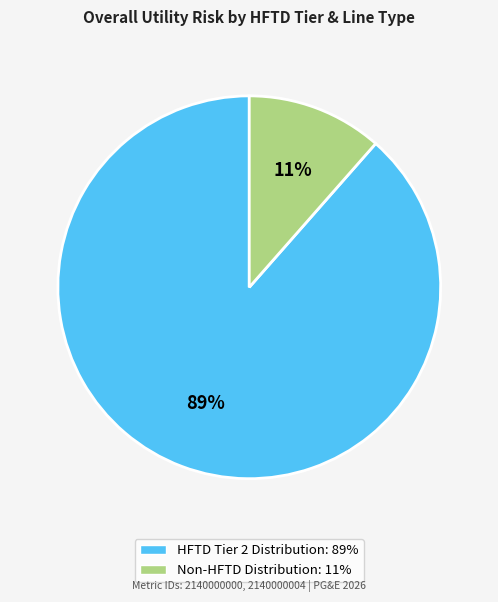

What is the largest slice in the pie chart?

HFTD Tier 2 Distribution